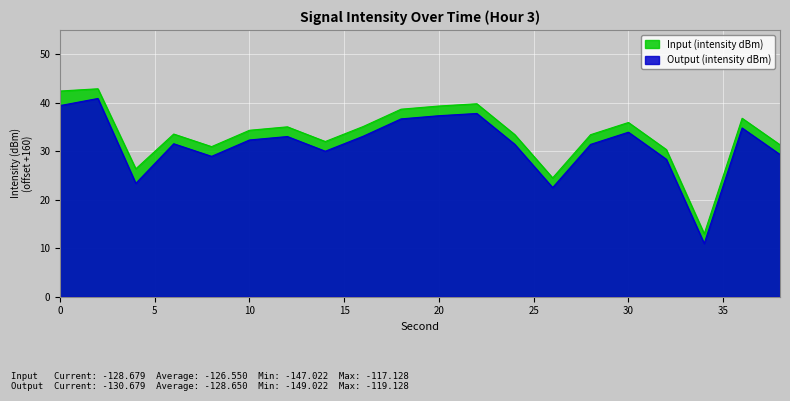

How many categories are shown in the chart?

20